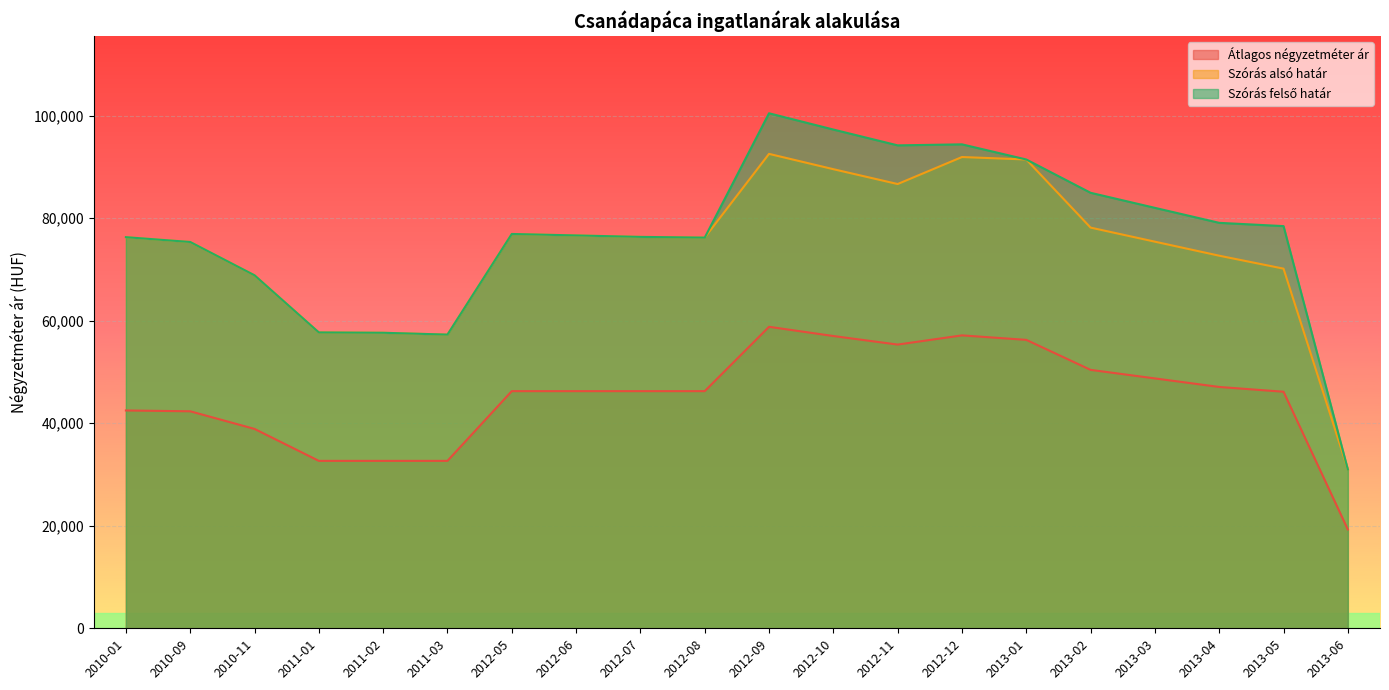

What is the sum of the Átlagos négyzetméter ár values at 2013-02 and 2010-01?

92881